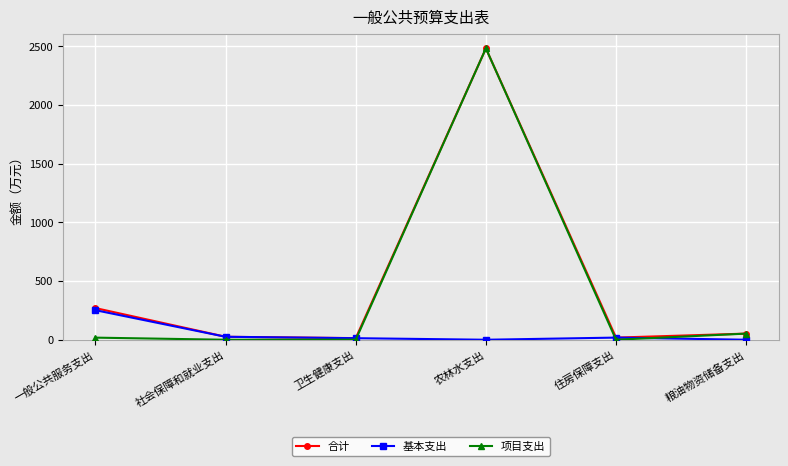

What is the label of the 1st point from the right?

粮油物资储备支出